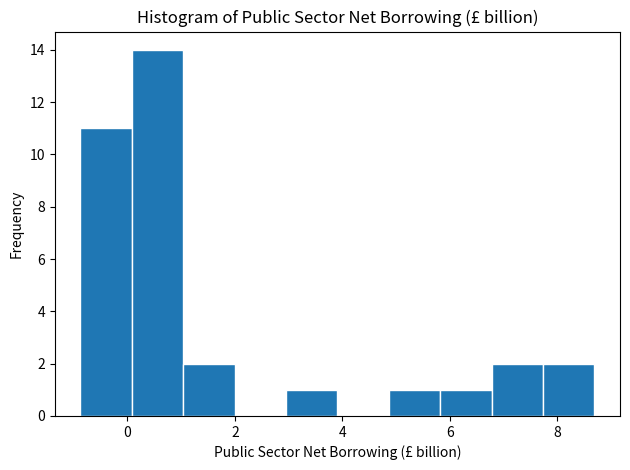

Reading left to right, list every bar in this chart as the range it spans on the x-axis followed by its height. Neither the bar edges nor the heights are printed on the chart, so give them approximately, as read against the axes.

-0.8 to 0.0: 11
0.0 to 1.0: 14
1.0 to 2.0: 2
2.0 to 3.0: 0
3.0 to 4.0: 1
4.0 to 4.8: 0
4.8 to 5.8: 1
5.8 to 6.8: 1
6.8 to 7.8: 2
7.8 to 8.6: 2